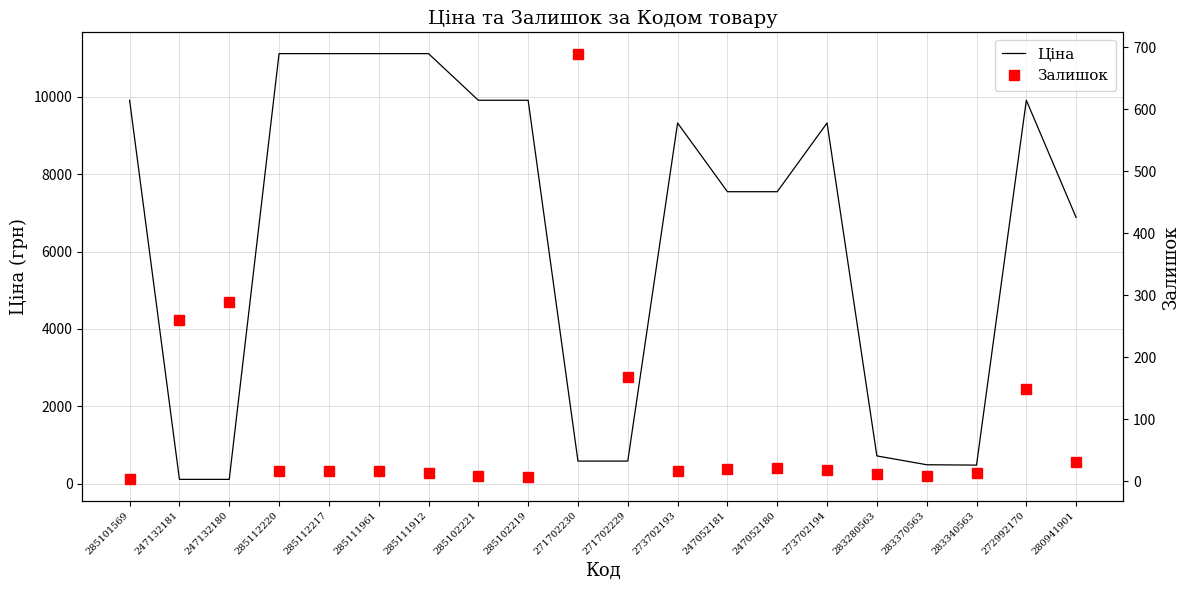

Reading right to left, transcribe all the data shown in this chart.

Ціна: 280941901=6879.5	272992170=9908.5	283340563=482.1	283370563=491.7	283280563=719.6	273702194=9321.4	247052180=7545.9	247052181=7545.9	273702193=9321.4	271702229=586.0	271702230=586.0	285102219=9908.5	285102221=9908.5	285111912=11113.6	285111961=11113.6	285112217=11113.6	285112220=11113.6	247132180=113.3	247132181=113.3	285101569=9908.5
Залишок: 280941901=31.0	272992170=149.0	283340563=13.0	283370563=8.0	283280563=11.0	273702194=18.0	247052180=21.0	247052181=19.0	273702193=17.0	271702229=169.0	271702230=690.0	285102219=7.0	285102221=8.0	285111912=14.0	285111961=16.0	285112217=17.0	285112220=17.0	247132180=290.0	247132181=260.0	285101569=3.0